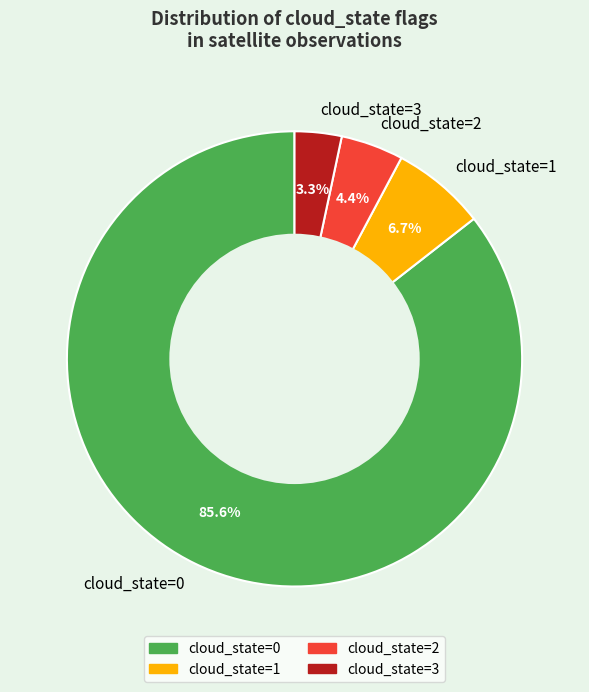

What is the majority slice?

cloud_state=0